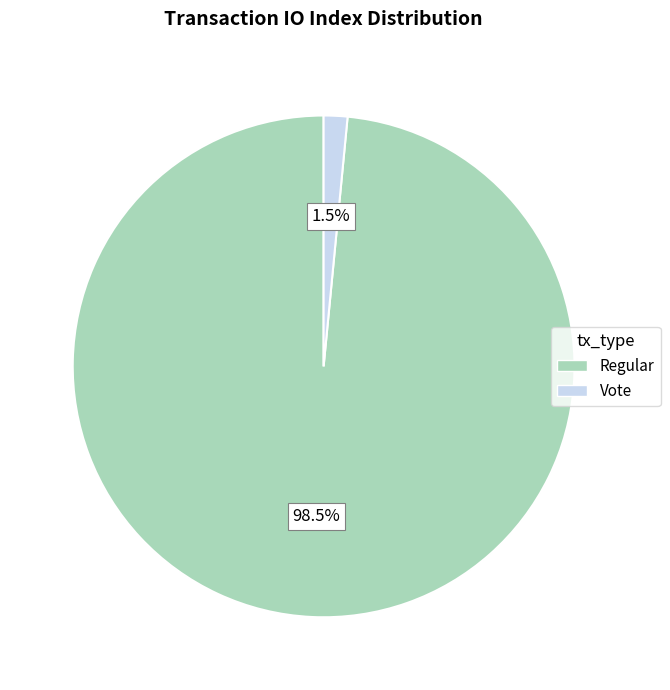

To the nearest percent, what is the difference between the largest and smallest slice percentages?

97%